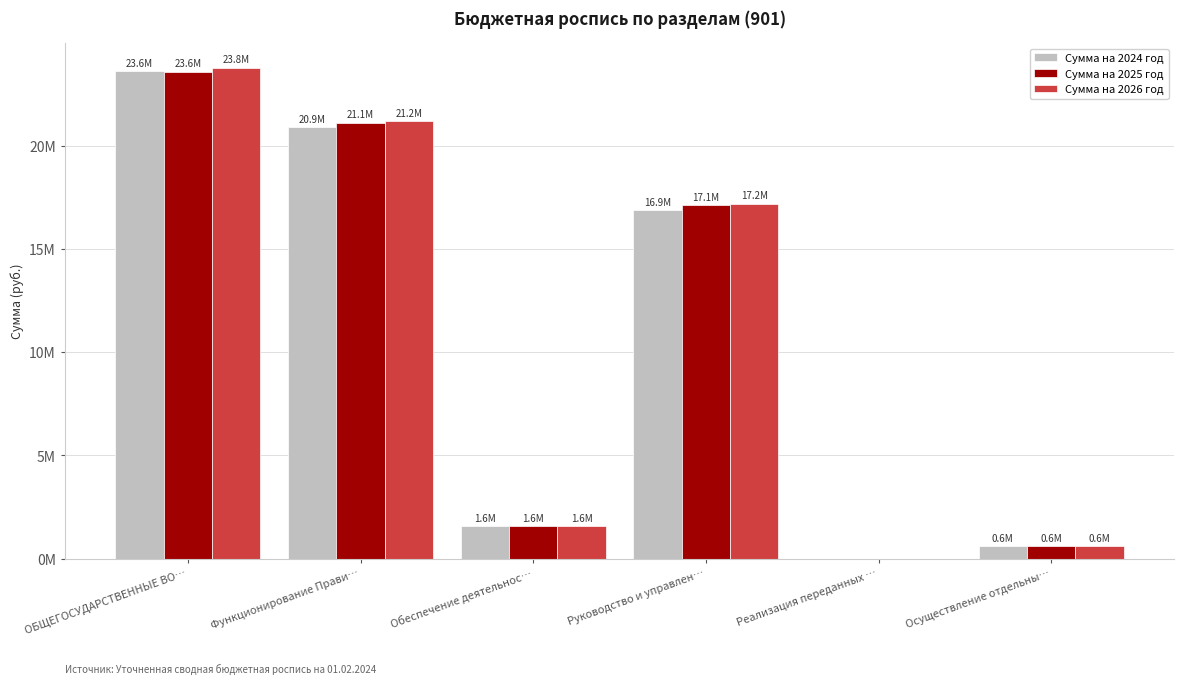

The value of Сумма на 2024 год at Осуществление отдельны… is 597236. True or false?

True